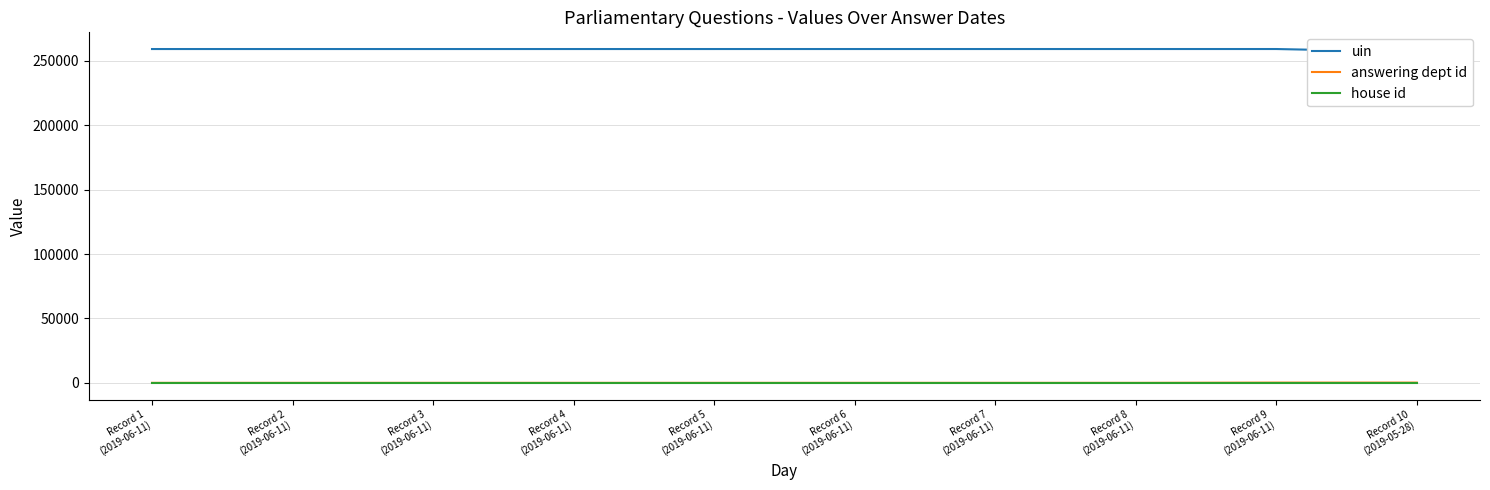

At which category is the sum across all series the highest?

Record 9
(2019-06-11)